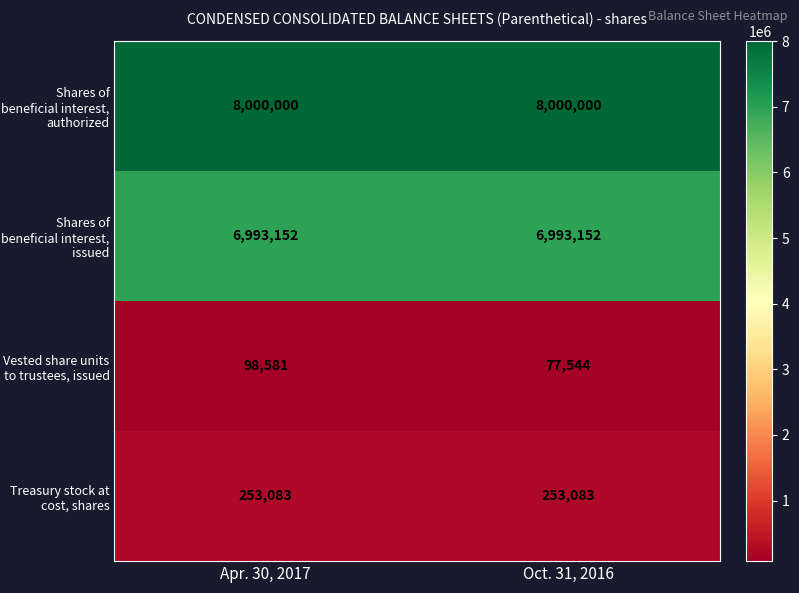

What is the total value across all series at Apr. 30, 2017?

15344816